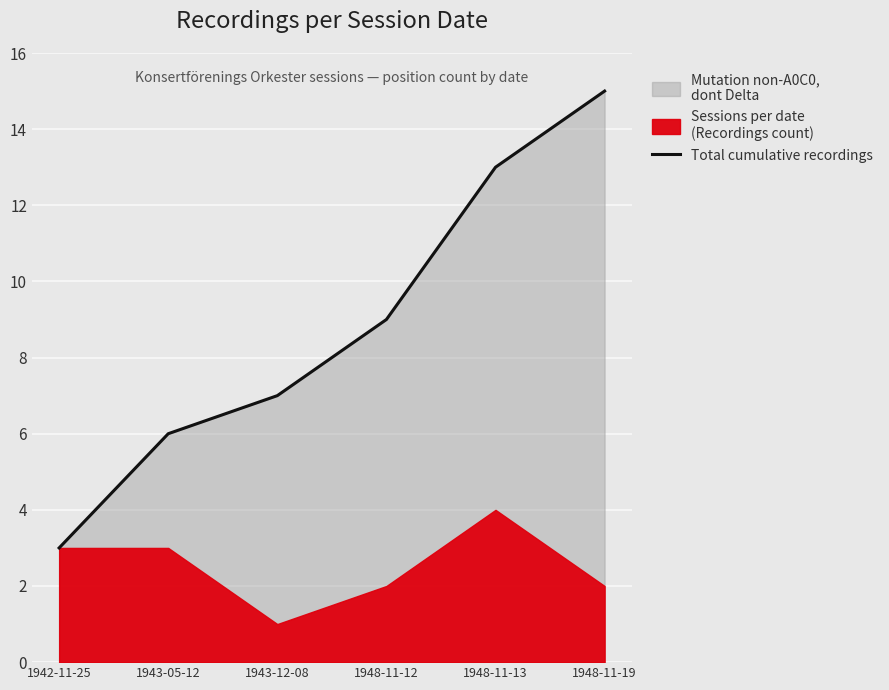

What is the maximum value shown in the chart?

15